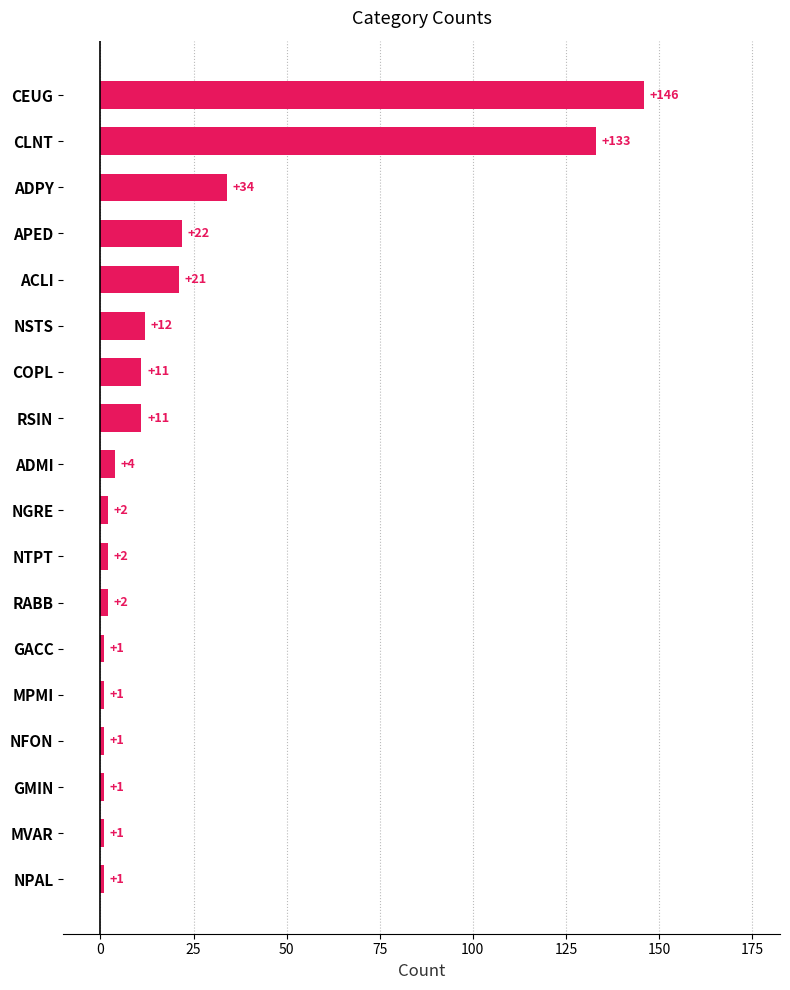

How many bars are there in total?

18